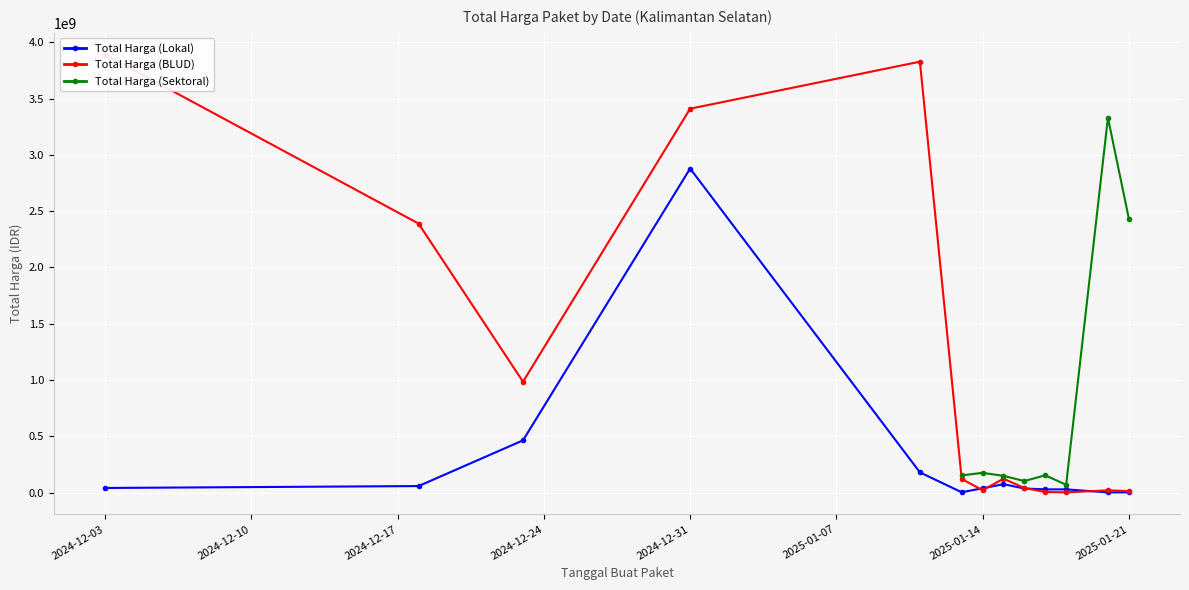

At which category does Total Harga (Lokal) reach its first local peak?

2024-12-31